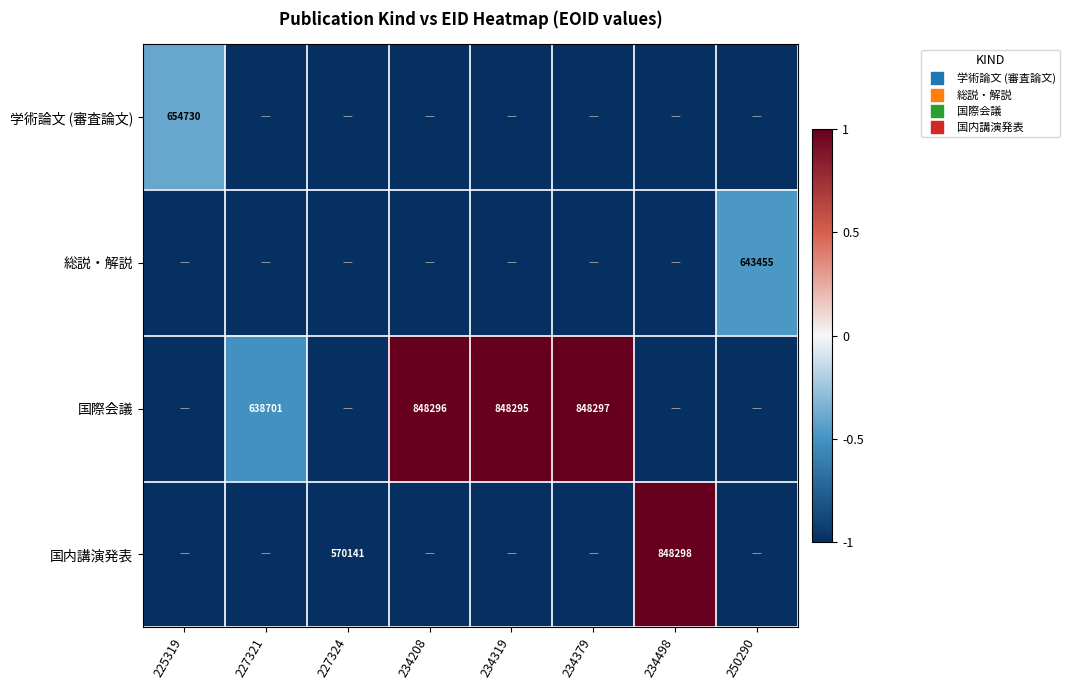

What is the maximum value for 国内講演発表?

1.0